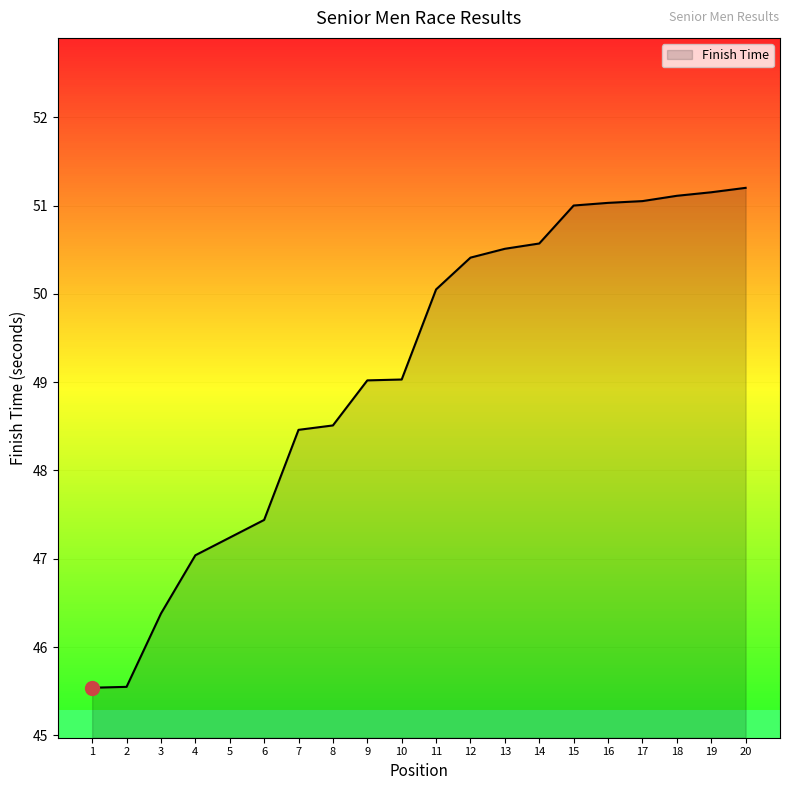

Is it true that the value at 3 is 63.1?

False